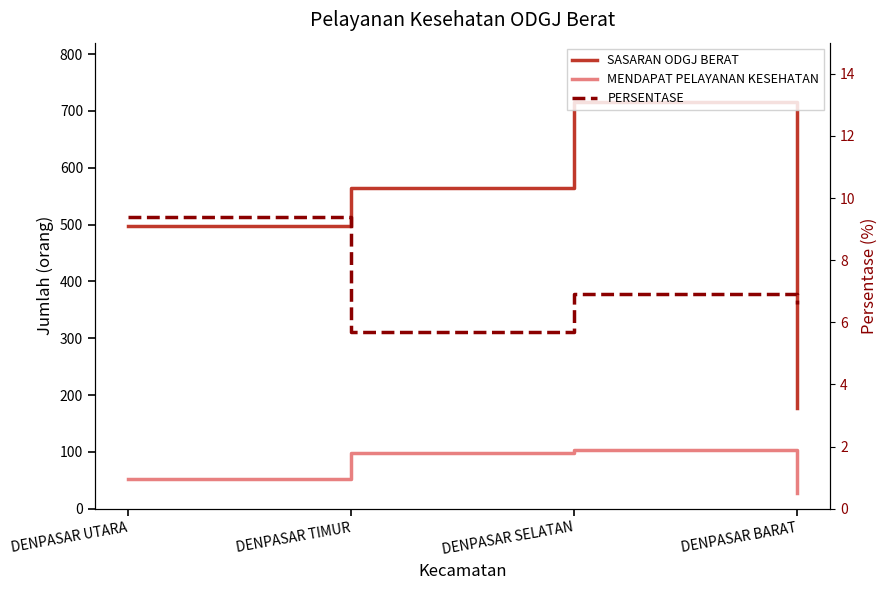

What is the maximum value shown in the chart?

716.0